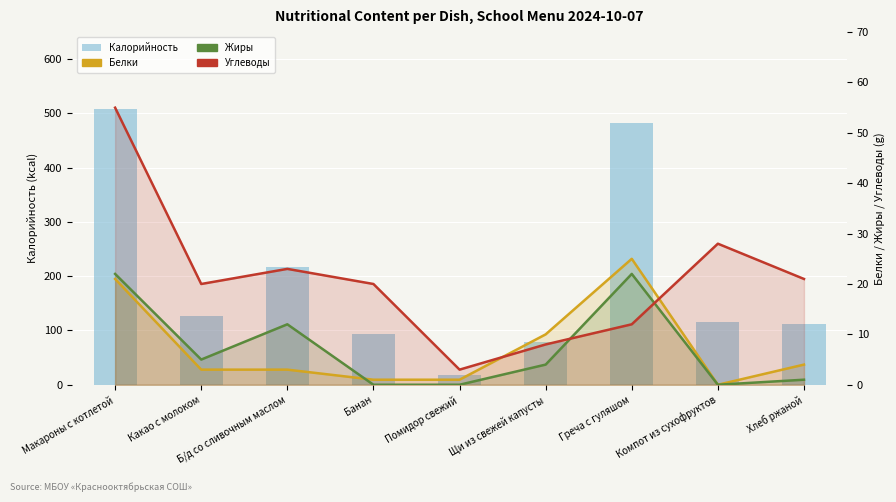

How many positive values does the Белки series have?

8